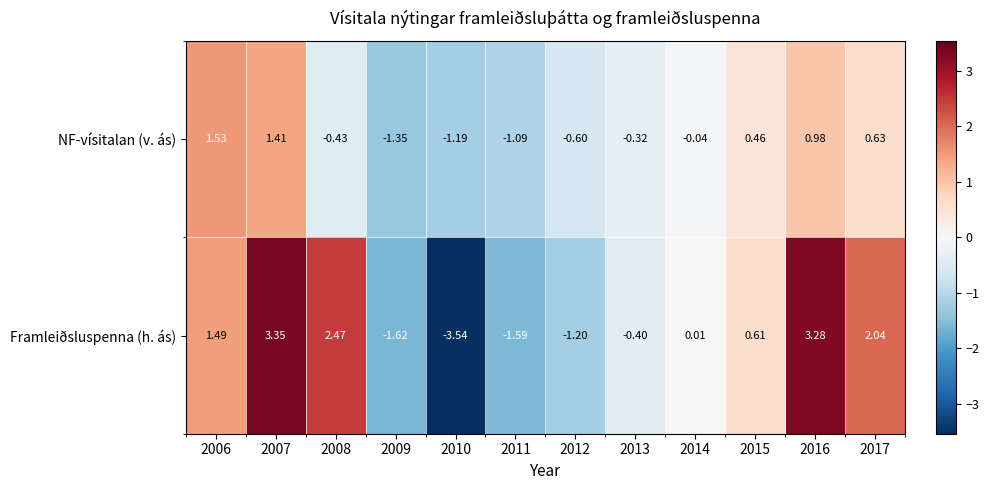

List the series in order of their overall mean, highest first.

Framleiðsluspenna (h. ás), NF-vísitalan (v. ás)